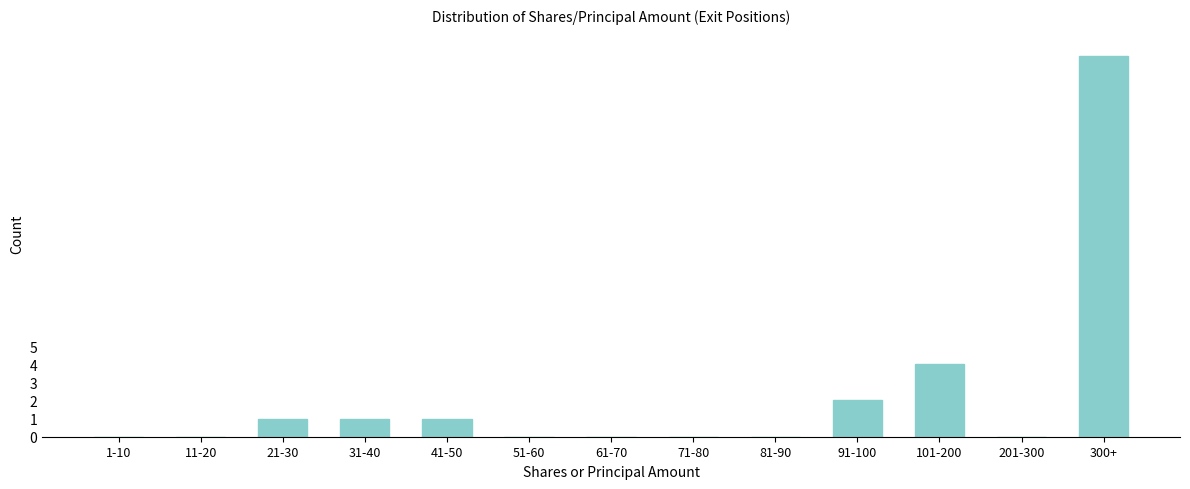

Reading left to right, what are all the values shown in this chart?

1-10=0	11-20=0	21-30=1	31-40=1	41-50=1	51-60=0	61-70=0	71-80=0	81-90=0	91-100=2	101-200=4	201-300=0	300+=21